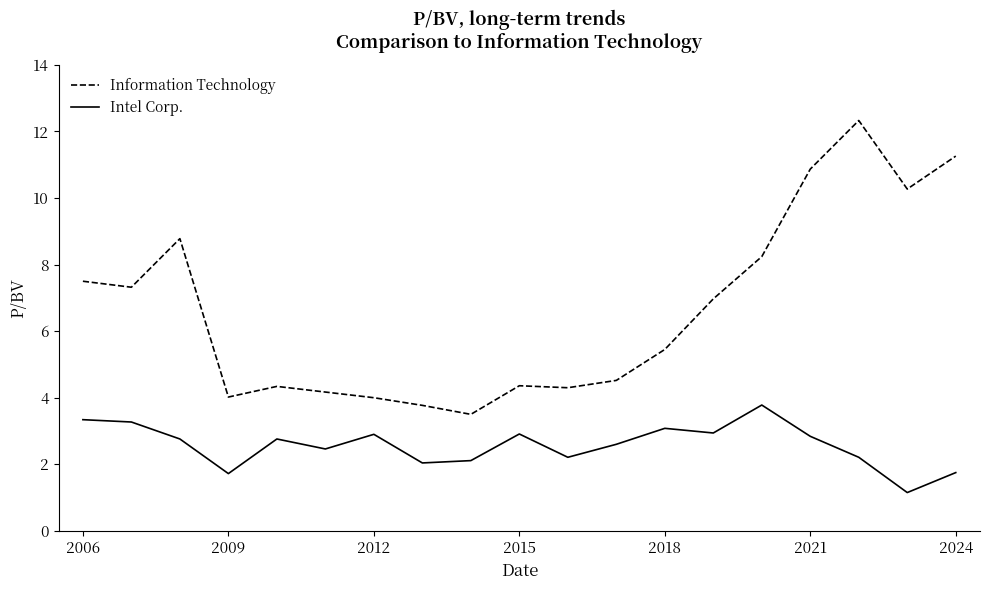

True or false: Intel Corp. has more than 2 points higher than both neighbors.

True